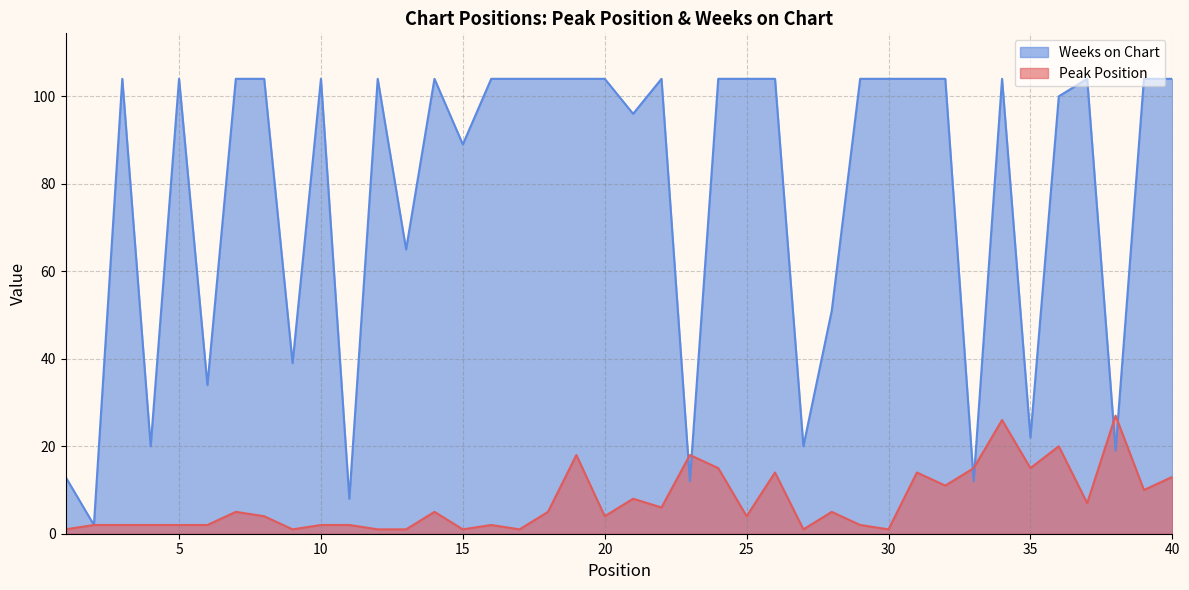

Which category has the lowest value in the Peak Position series?

1